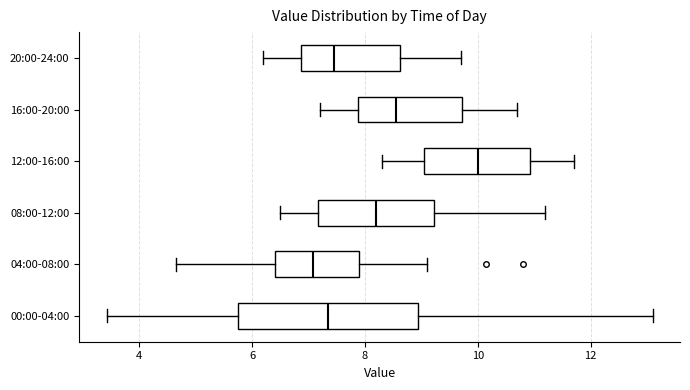

Reading bottom to top, read every box against the x-axis: the position of its median line, the range the box covers, and the ends of its whiskers. The values are not printed on the chart, so give them approximately, as read against the axis.

00:00-04:00: median 7.4, box 5.8 to 9.0, whiskers 3.4 to 13.2
04:00-08:00: median 7.0, box 6.4 to 8.0, whiskers 4.6 to 9.2
08:00-12:00: median 8.2, box 7.2 to 9.2, whiskers 6.6 to 11.2
12:00-16:00: median 10.0, box 9.0 to 11.0, whiskers 8.4 to 11.8
16:00-20:00: median 8.6, box 7.8 to 9.8, whiskers 7.2 to 10.8
20:00-24:00: median 7.4, box 6.8 to 8.6, whiskers 6.2 to 9.8